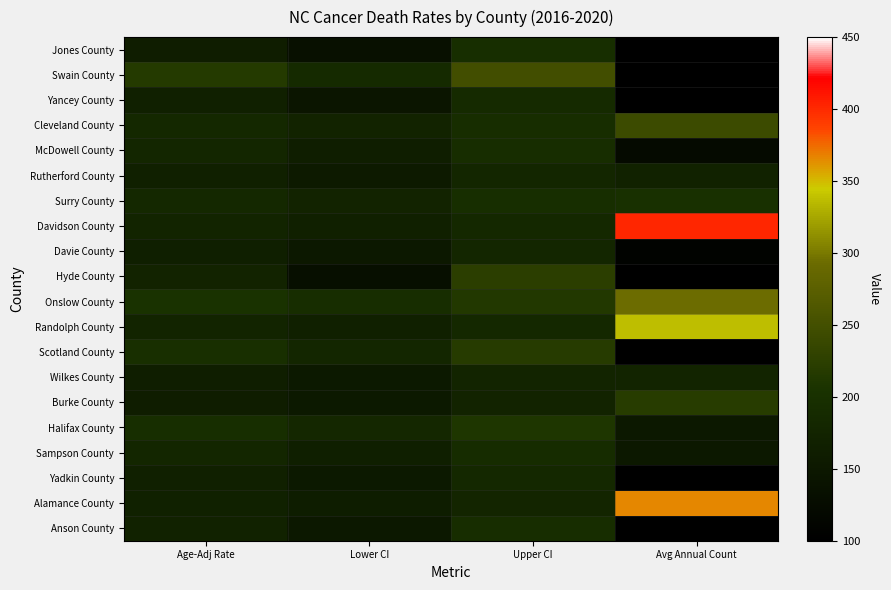

At how many categories does at least one series exceed 397?

1